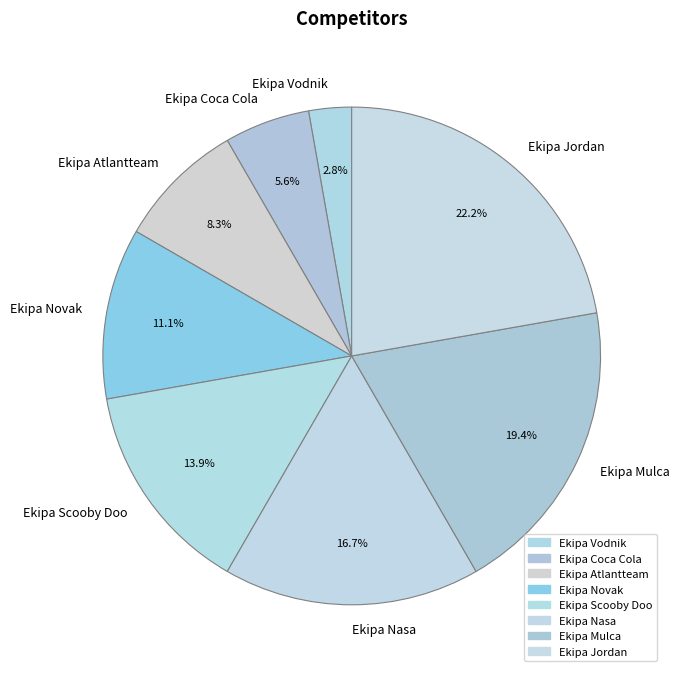

Which has a higher value, Ekipa Mulca or Ekipa Coca Cola?

Ekipa Mulca